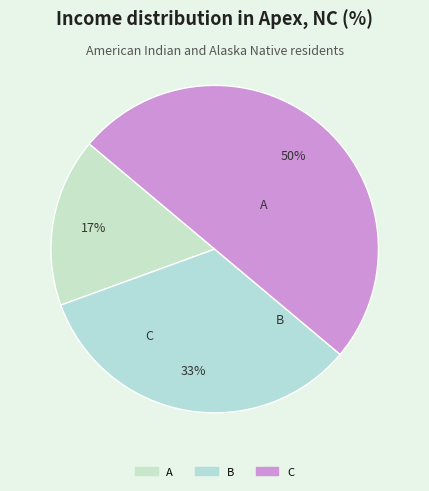

What is the largest slice in the pie chart?

C